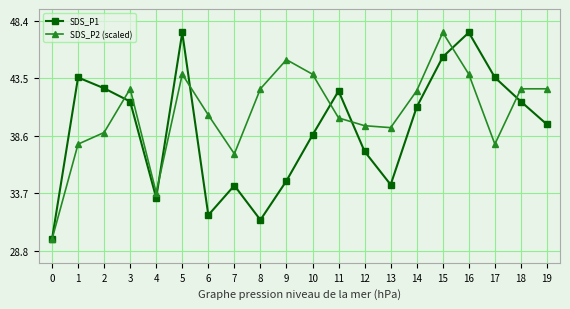

What is the sum of all SDS_P2 (scaled) values?

811.0